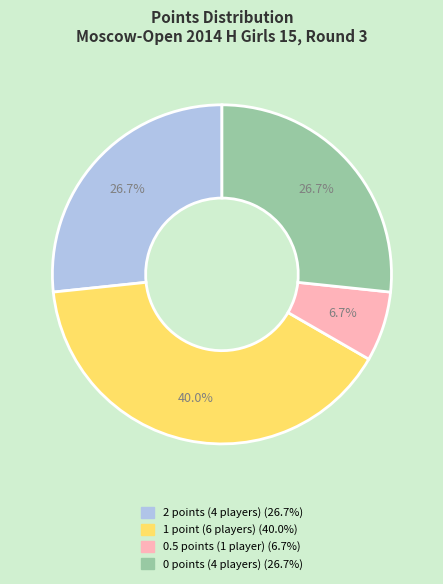

Does any single category account for the majority?

No